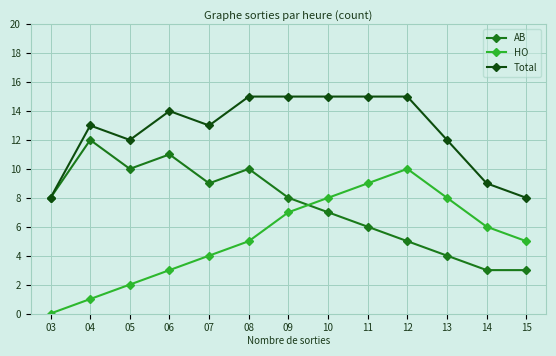

At which label does HO reach its peak?

12